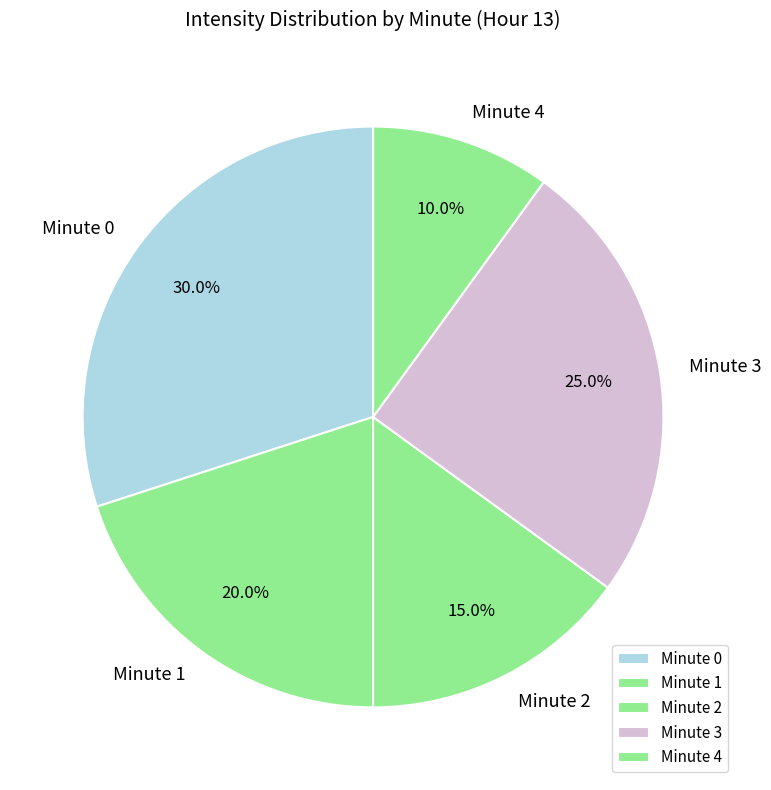

Is Minute 0 the majority of the pie?

No